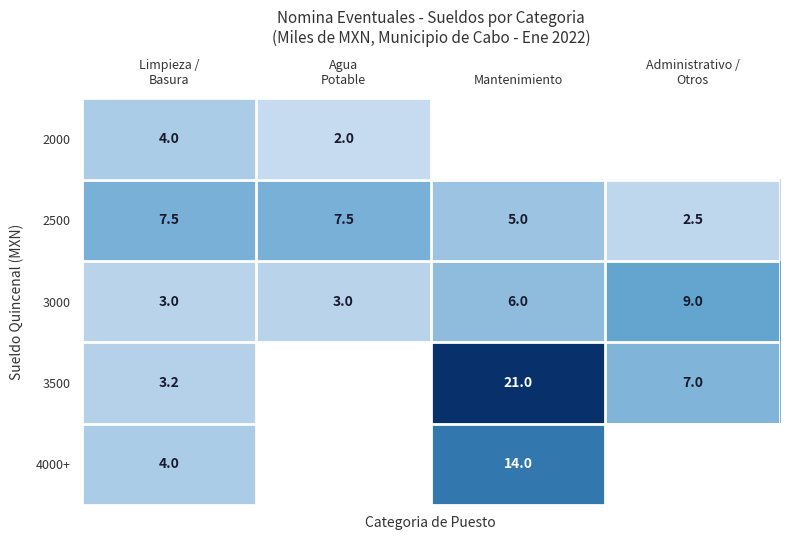

What is the difference between the maximum and minimum values in the 3000 series?

6.0